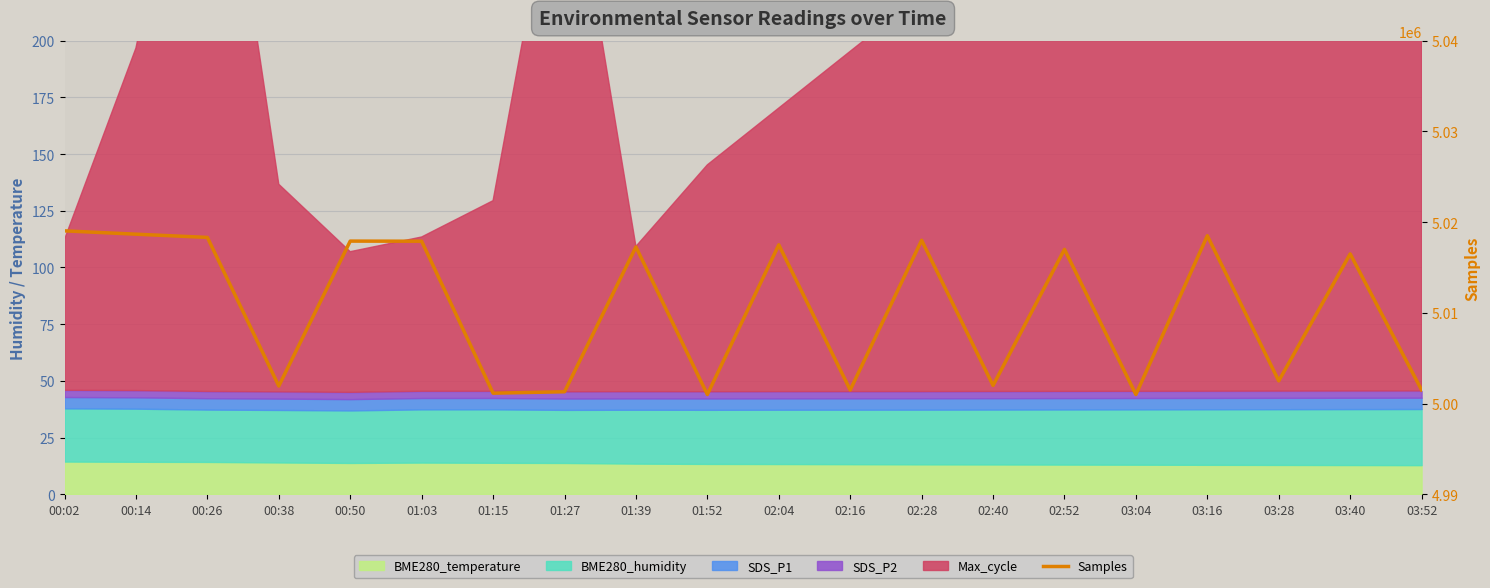

List the labels in order of value, smallest first.

01:52, 03:04, 01:15, 01:27, 02:16, 03:52, 00:38, 02:40, 03:28, 03:40, 02:52, 01:39, 02:04, 01:03, 00:50, 02:28, 00:26, 03:16, 00:14, 00:02